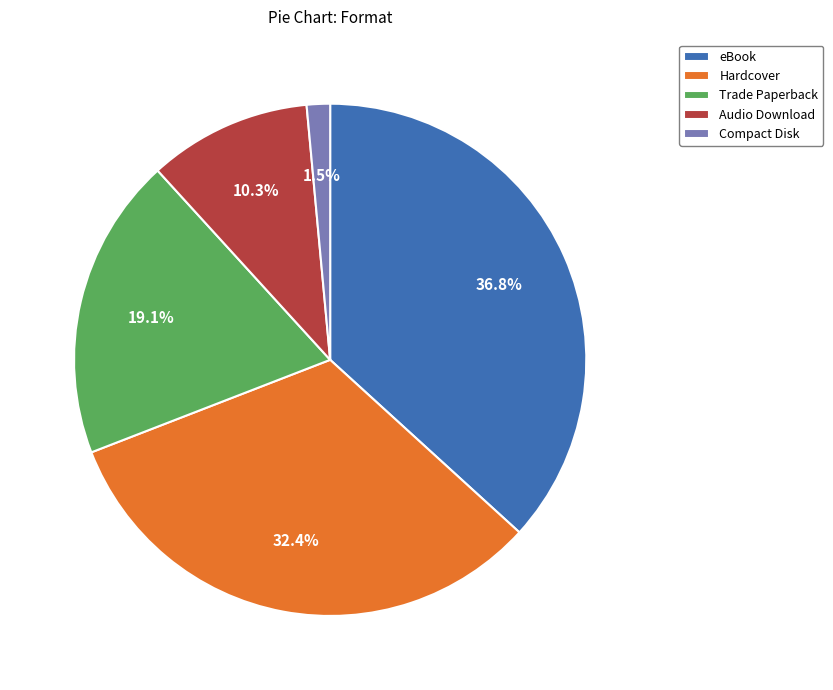

True or false: Trade Paperback accounts for 32% of the total.

False